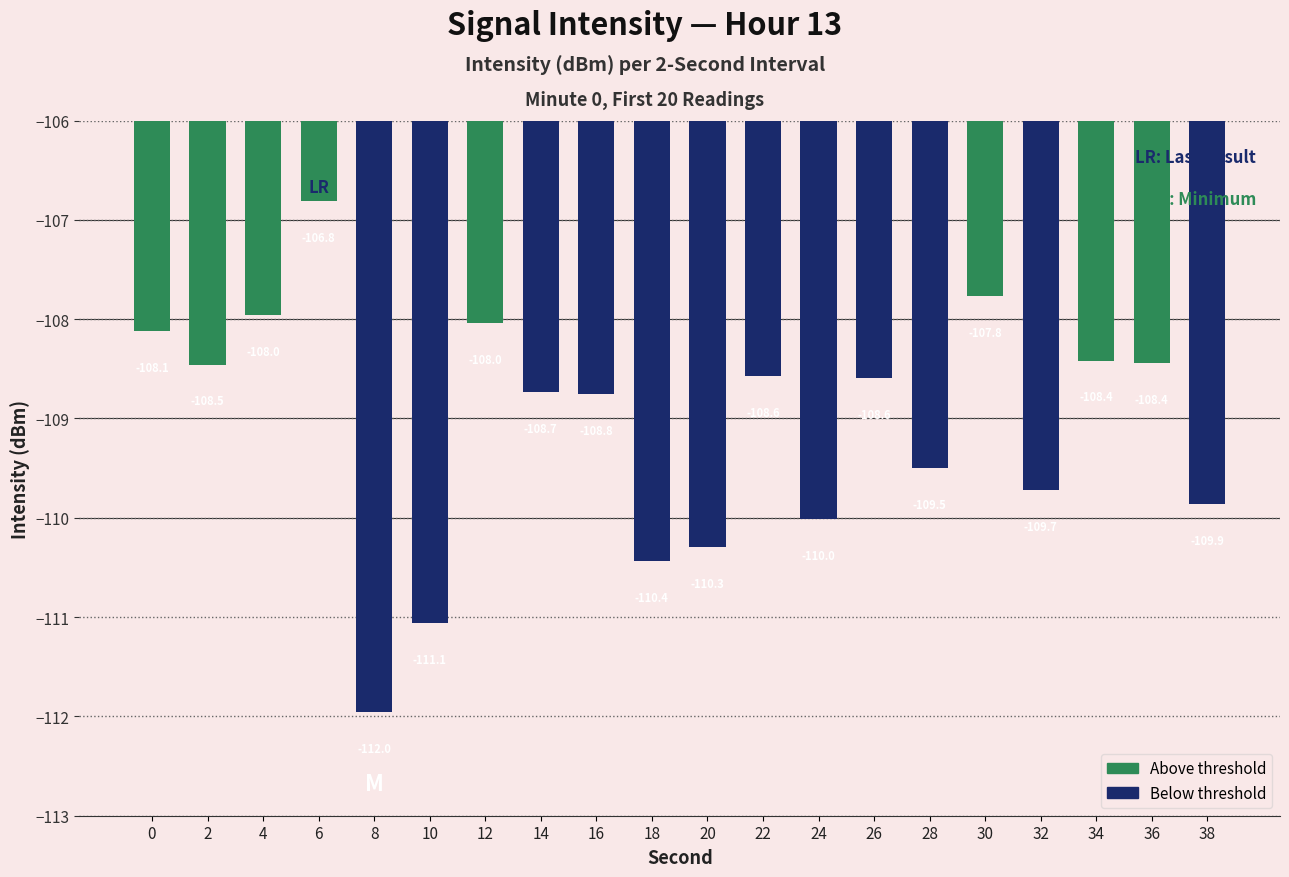

Which has a higher value, 22 or 26?

22